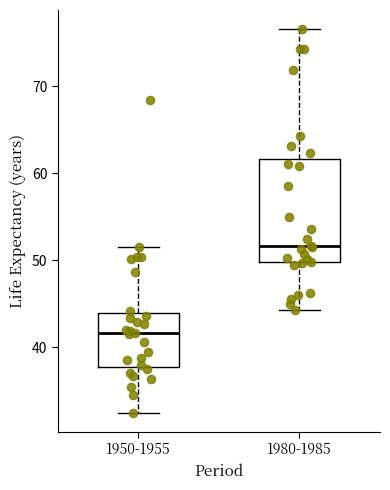

Reading left to right, read every box against the y-axis: the position of its median line, the range the box covers, and the ends of its whiskers. The values are not printed on the chart, so give them approximately, as read against the axis.

1950-1955: median 42, box 38 to 44, whiskers 33 to 51
1980-1985: median 52, box 50 to 62, whiskers 44 to 77